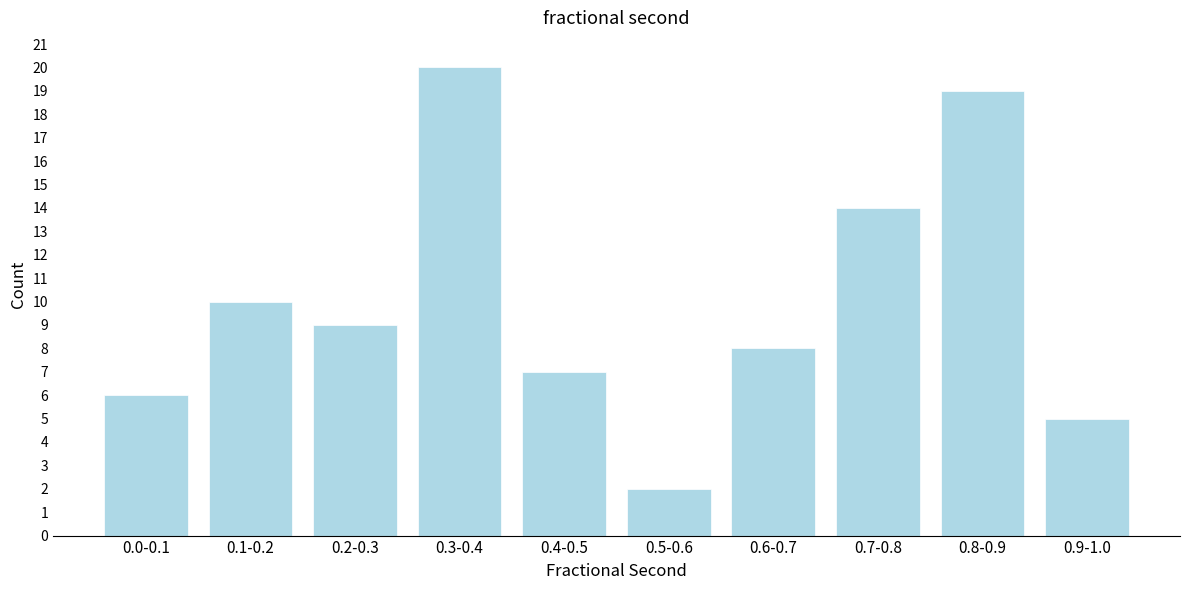

Reading left to right, transcribe all the data shown in this chart.

0.0-0.1=6	0.1-0.2=10	0.2-0.3=9	0.3-0.4=20	0.4-0.5=7	0.5-0.6=2	0.6-0.7=8	0.7-0.8=14	0.8-0.9=19	0.9-1.0=5